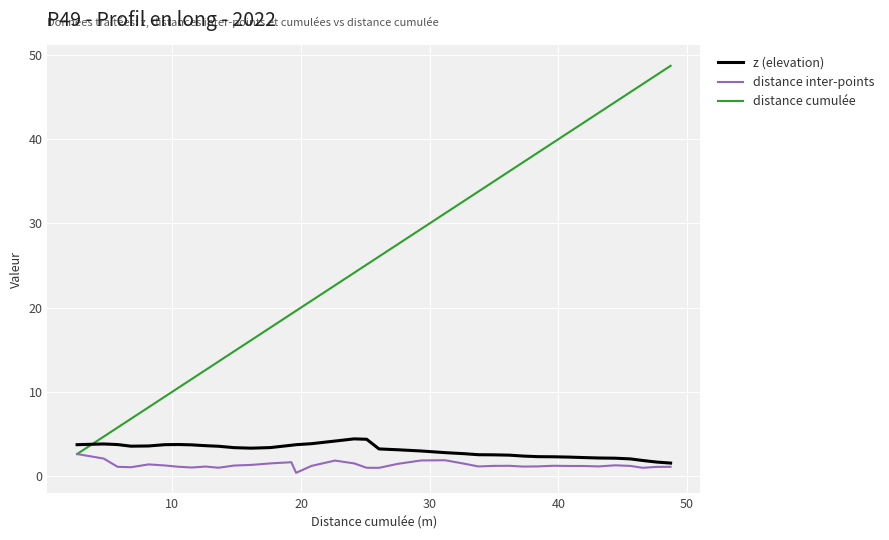

True or false: z (elevation) and distance cumulée cross at least once.

True